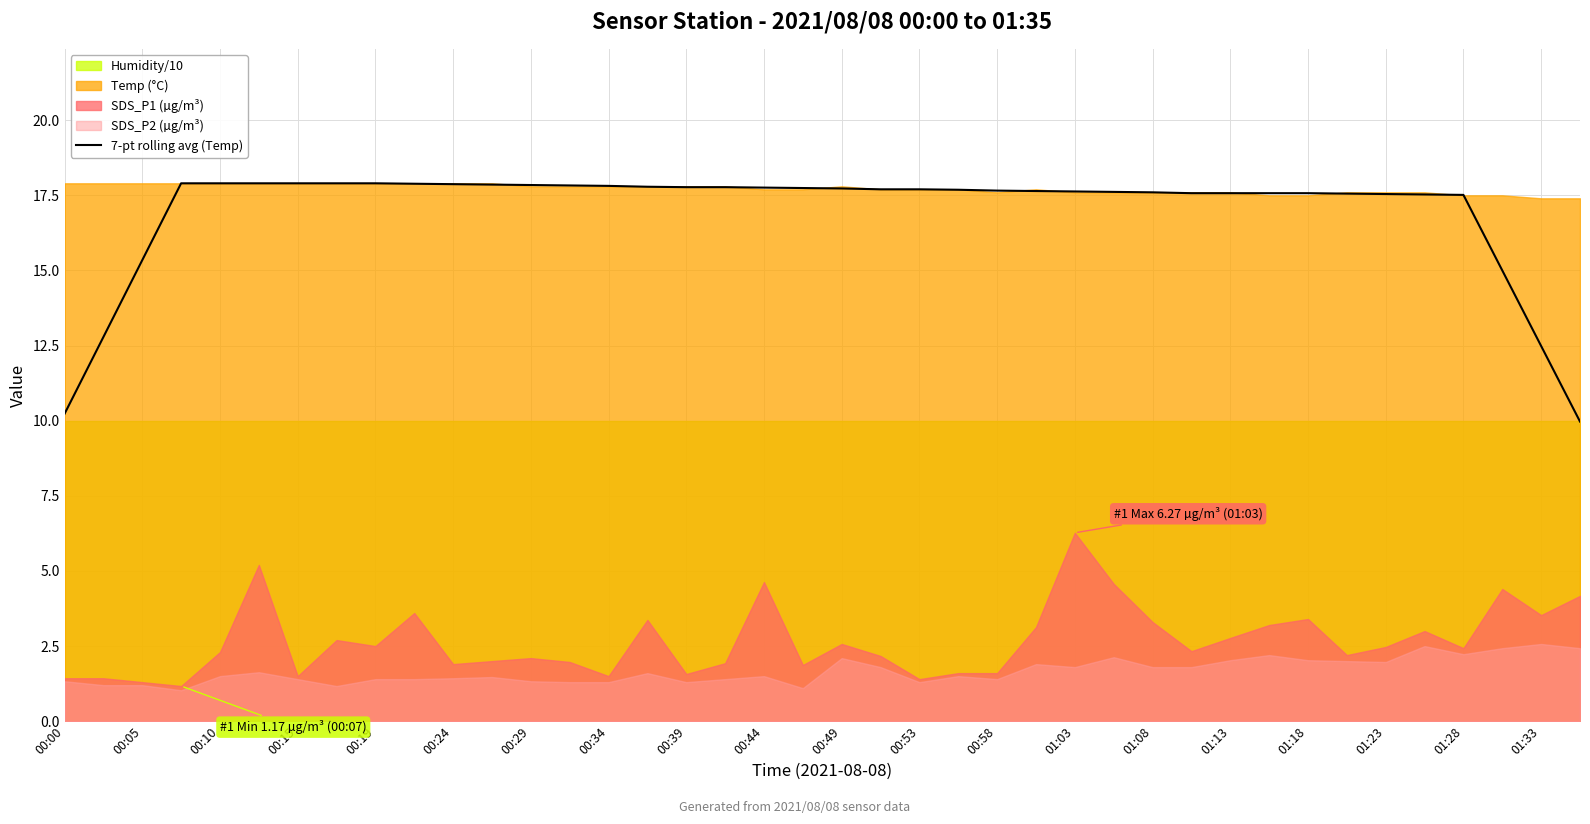

Does the chart have visible grid lines?

Yes